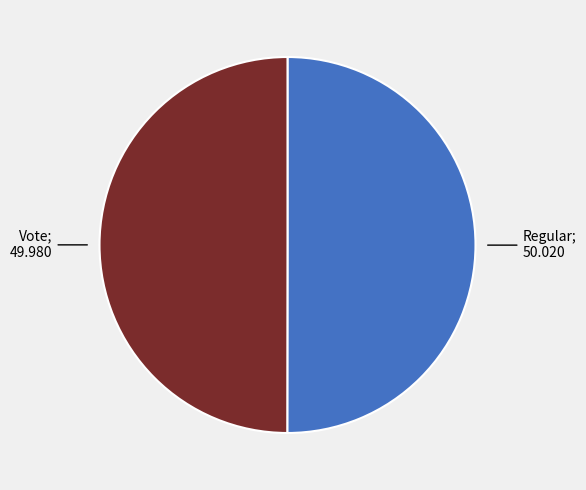

Does any single category account for the majority?

Yes